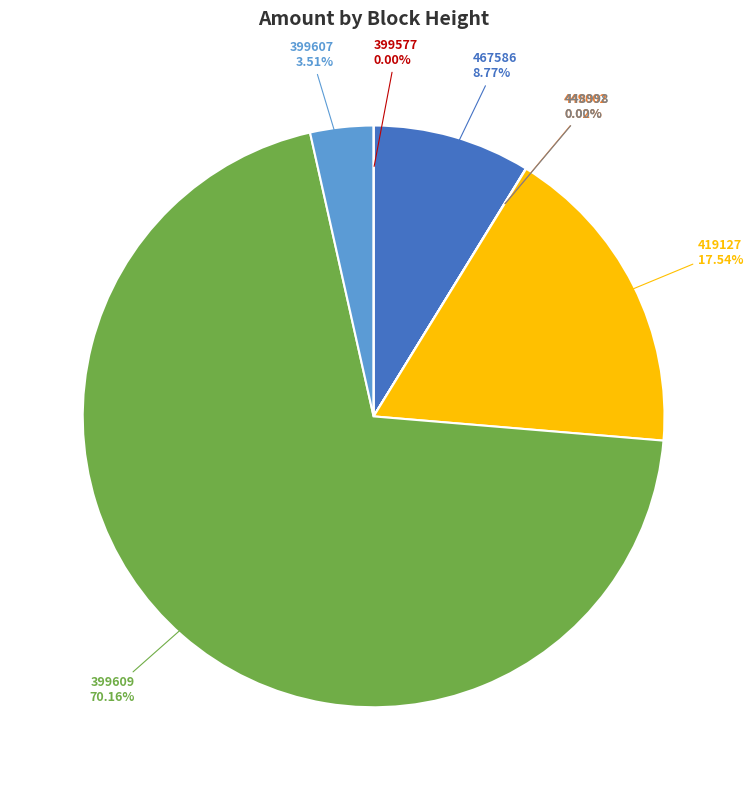

Count the number of slices in the pie.

7